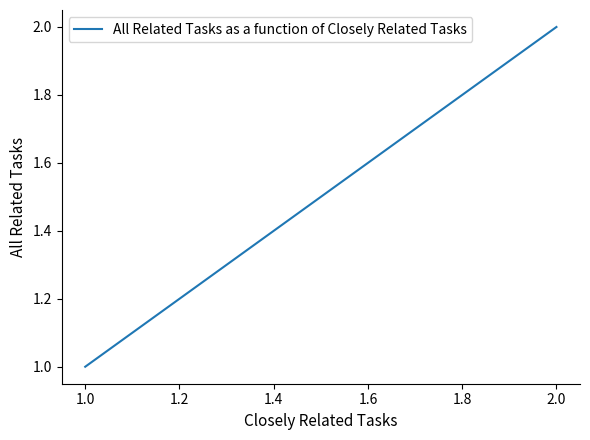

What is the difference between the maximum and minimum values?

1